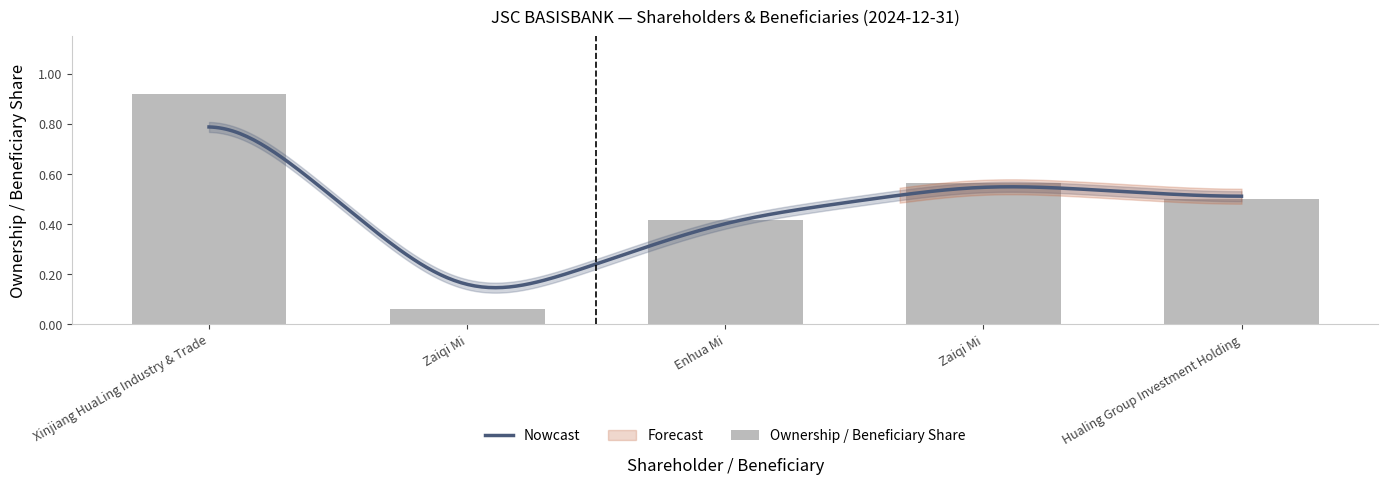

What position from the left is Zaiqi Mi?

2